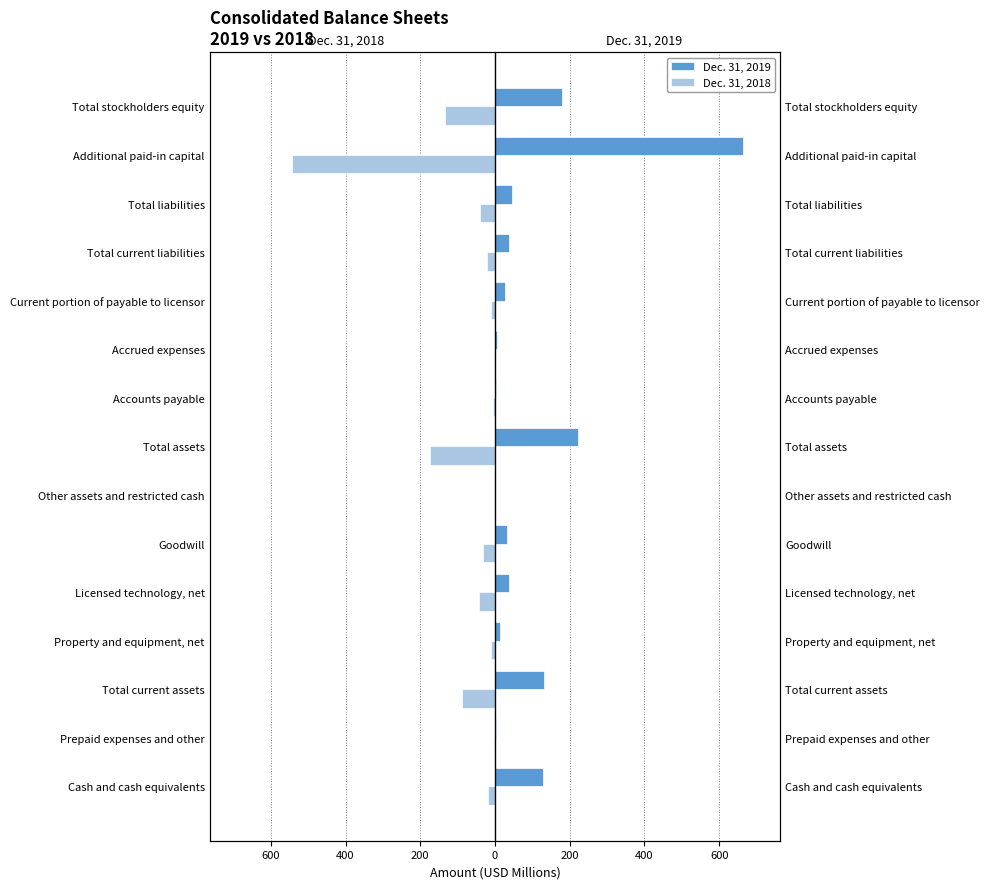

True or false: Dec. 31, 2018 has a value of -78.4 at Total stockholders equity.

False